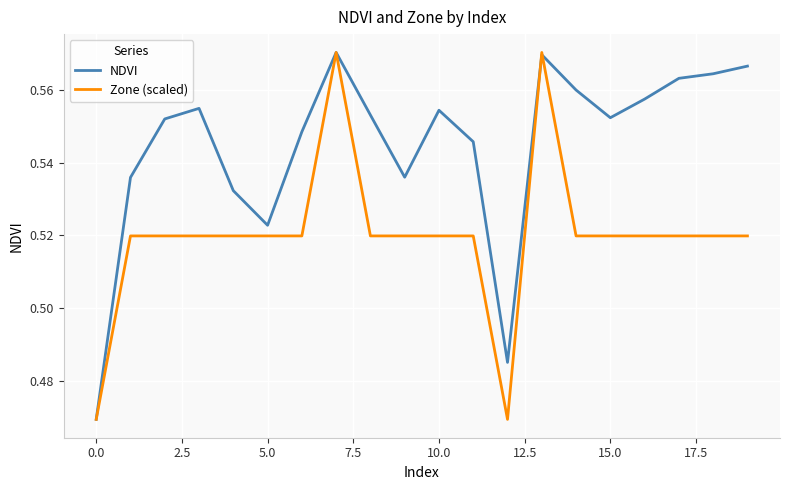

Which series has the largest total across all categories?

NDVI